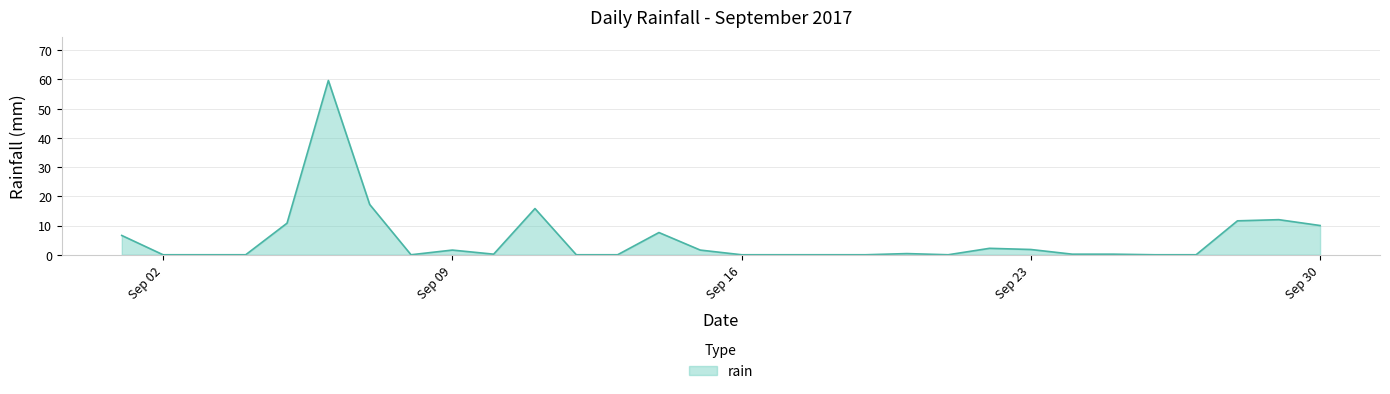

What is the maximum value shown in the chart?

59.6